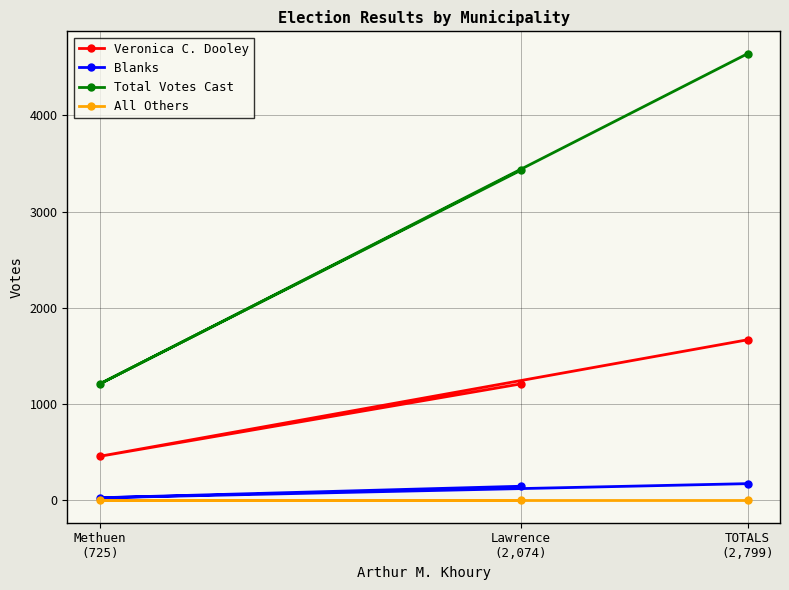

What is the label of the 2nd point from the left?

Lawrence
(2,074)